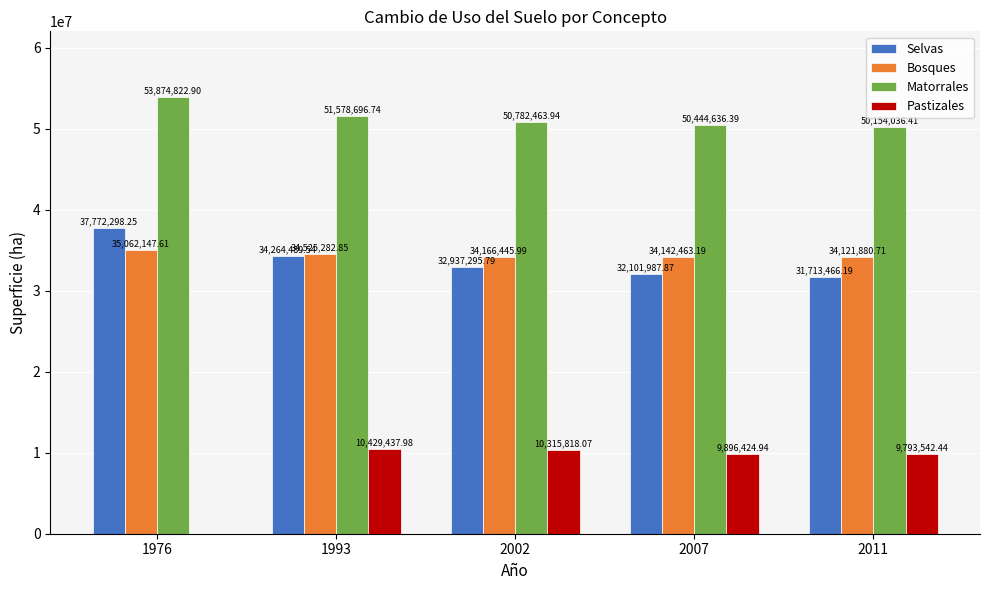

What is the sum of all Pastizales values?

40435223.4